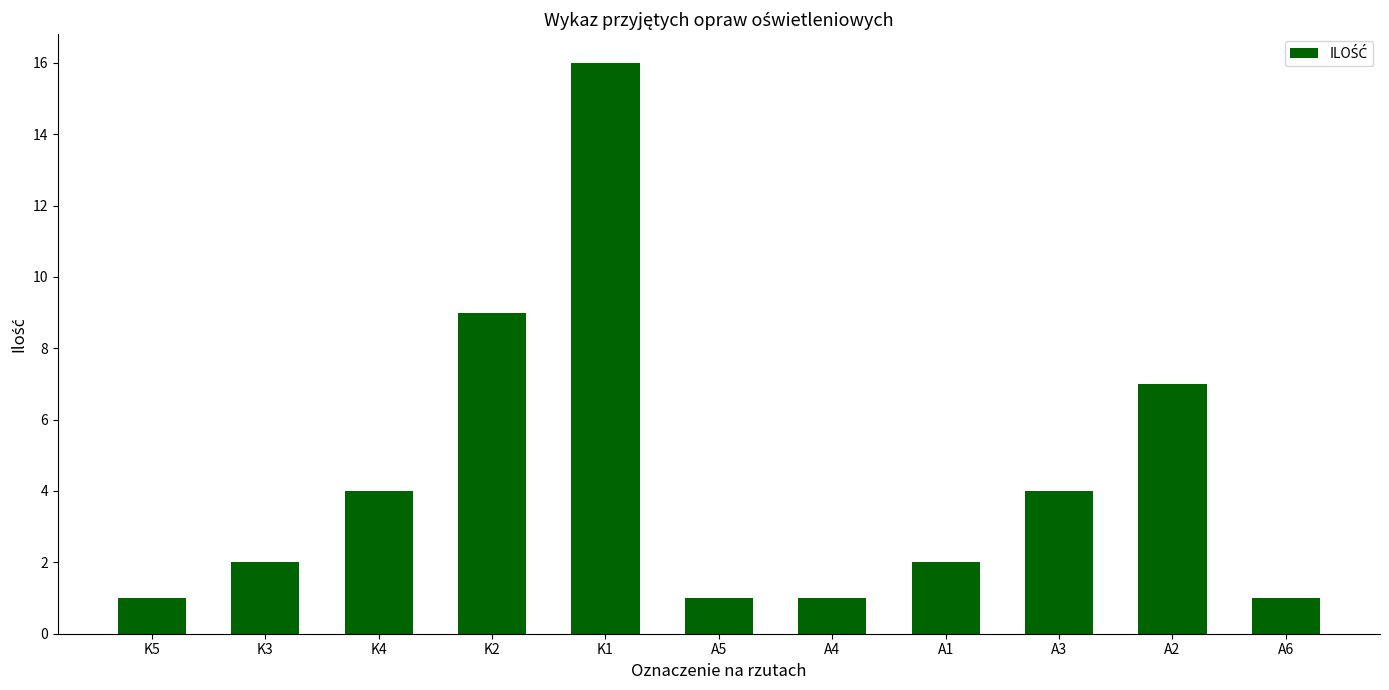

The value at A3 is 3. True or false?

False